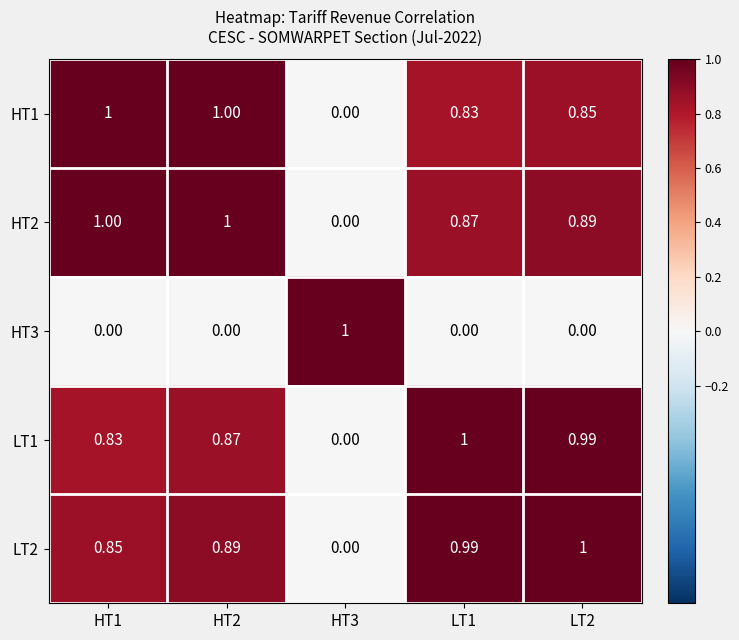

Count the number of data series in this chart.

5